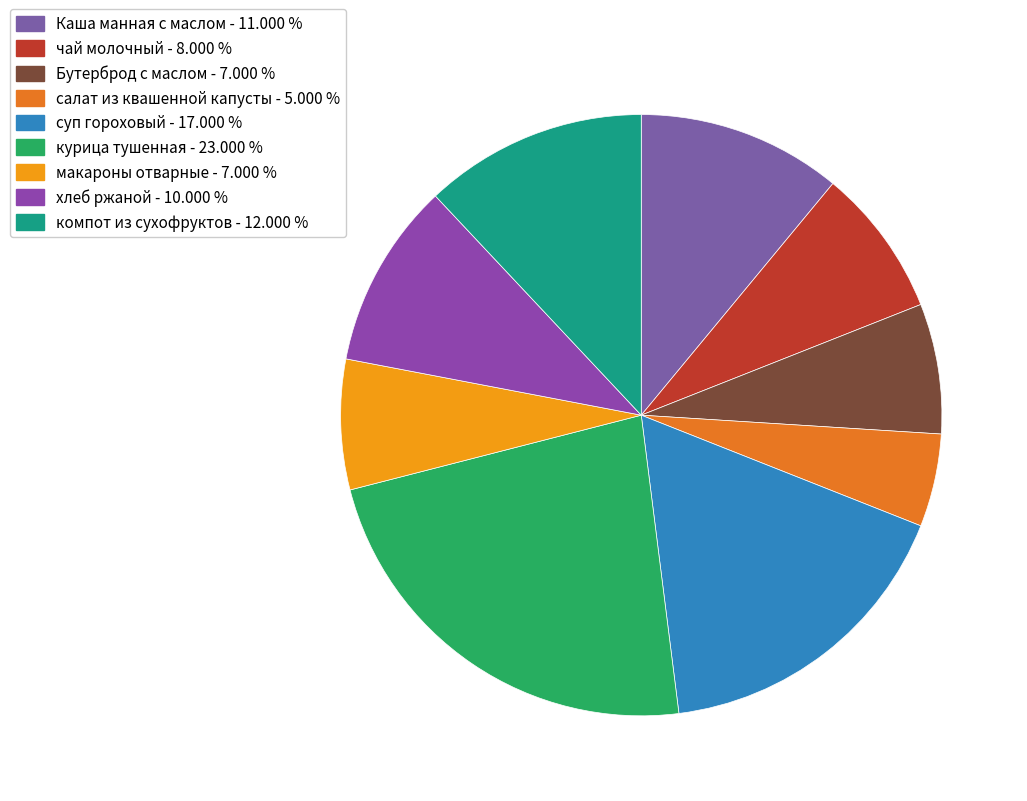

Count the number of slices in the pie.

9